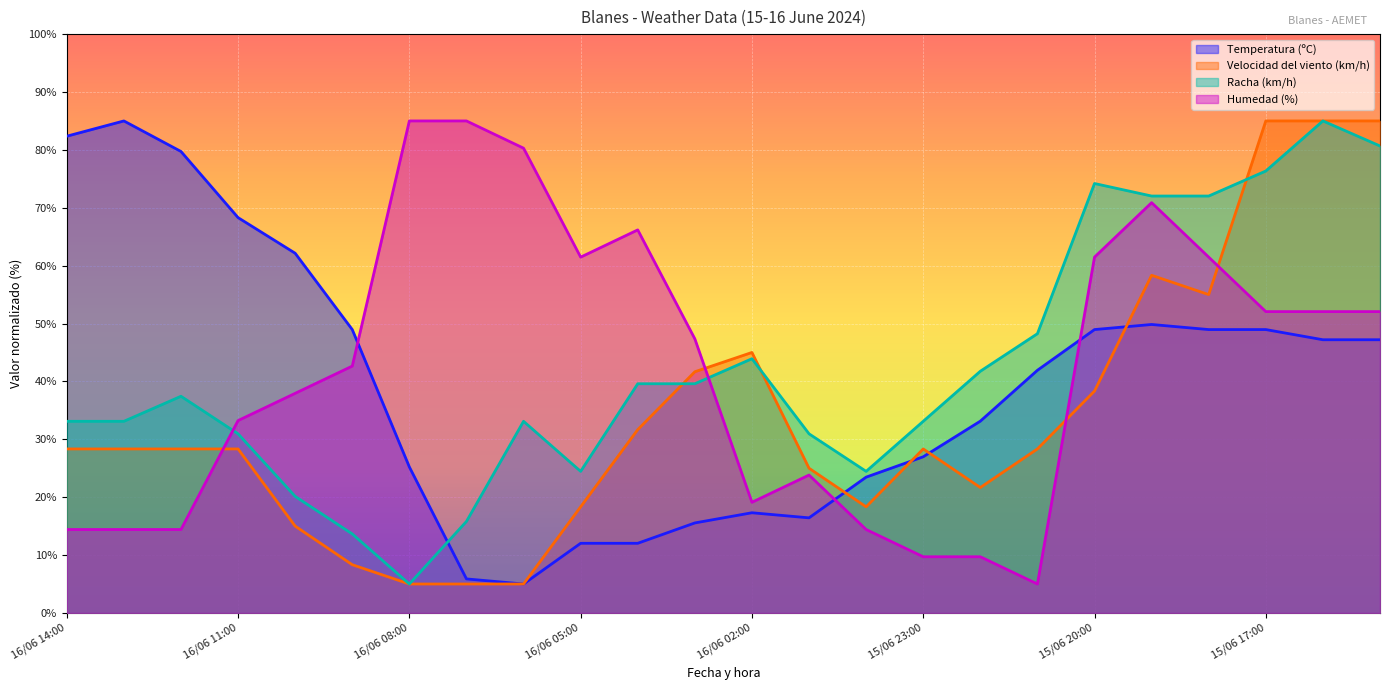

At which label is Temperatura (ºC) closest to 45?

15/06 16:00